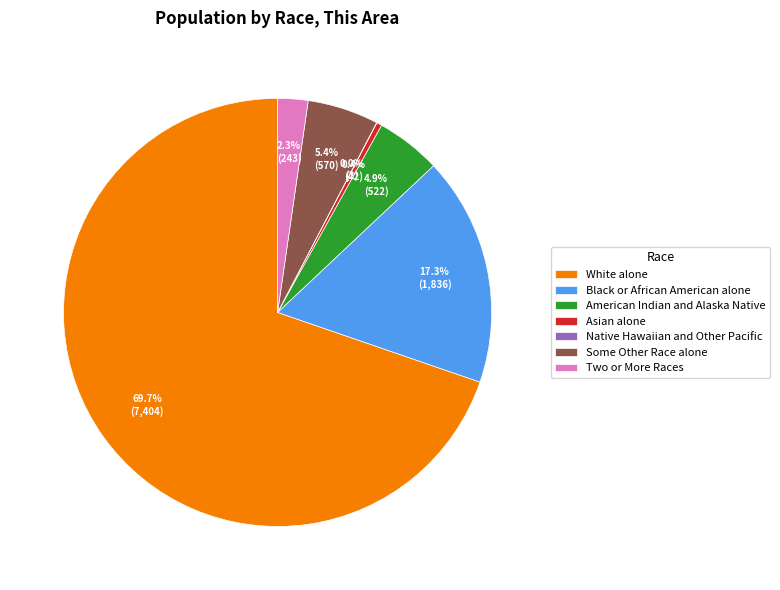

Which category accounts for the majority?

White alone